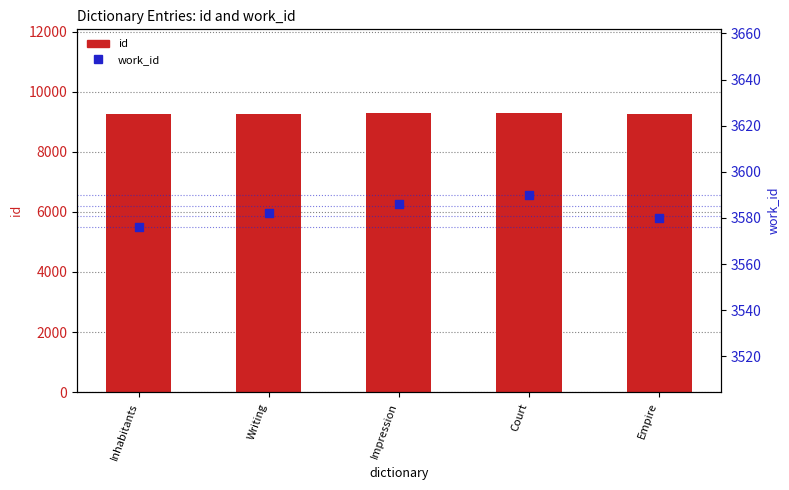

At which category is the sum across all series the highest?

Court